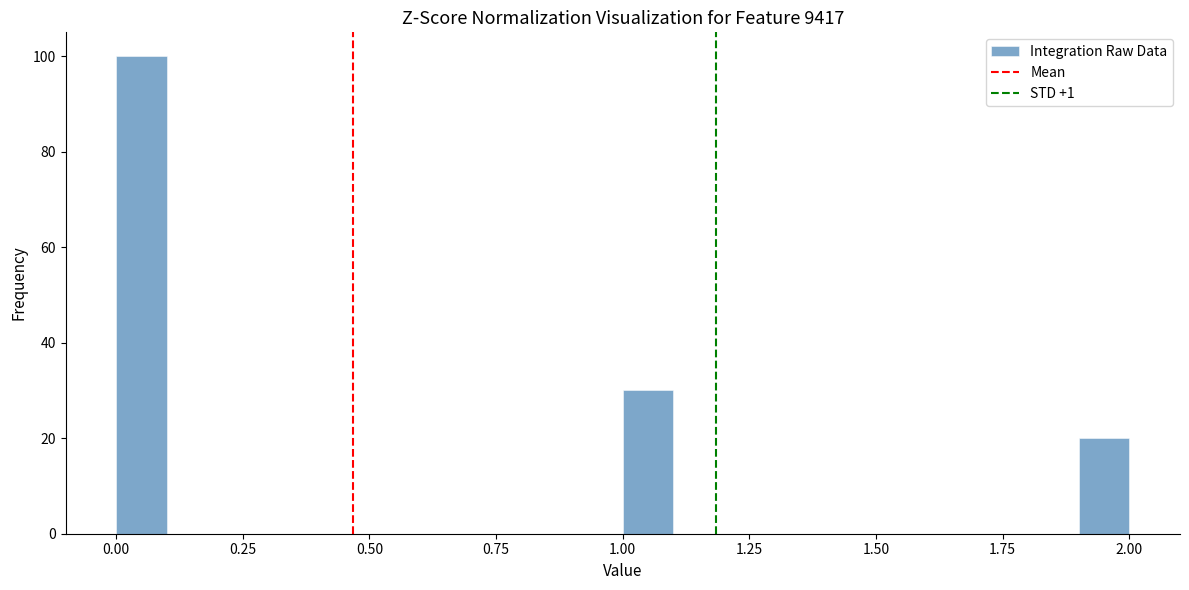

Around what value on the x-axis is the tallest bar? Give the approximate position of its centre, as read against the axis.

0.05